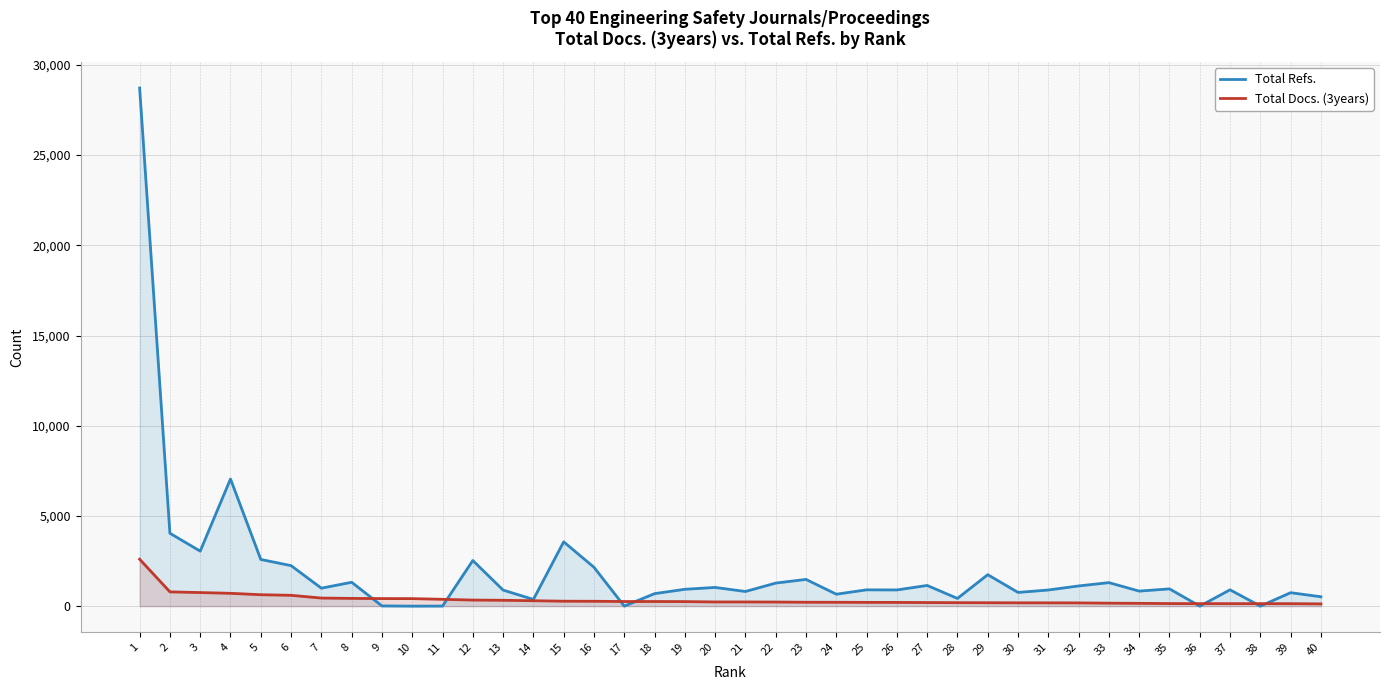

Rank the series by their maximum value, from lowest to highest.

Total Docs. (3years), Total Refs.